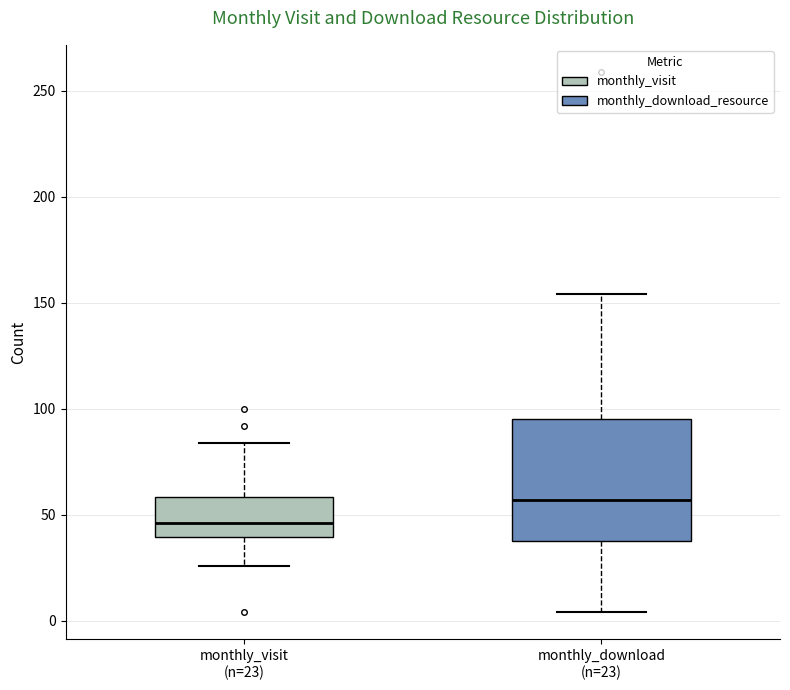

Where does the upper whisker of the box for monthly_visit (n=23) end on the y-axis? The values are not printed on the chart, so give them approximately, as read against the axis.

85